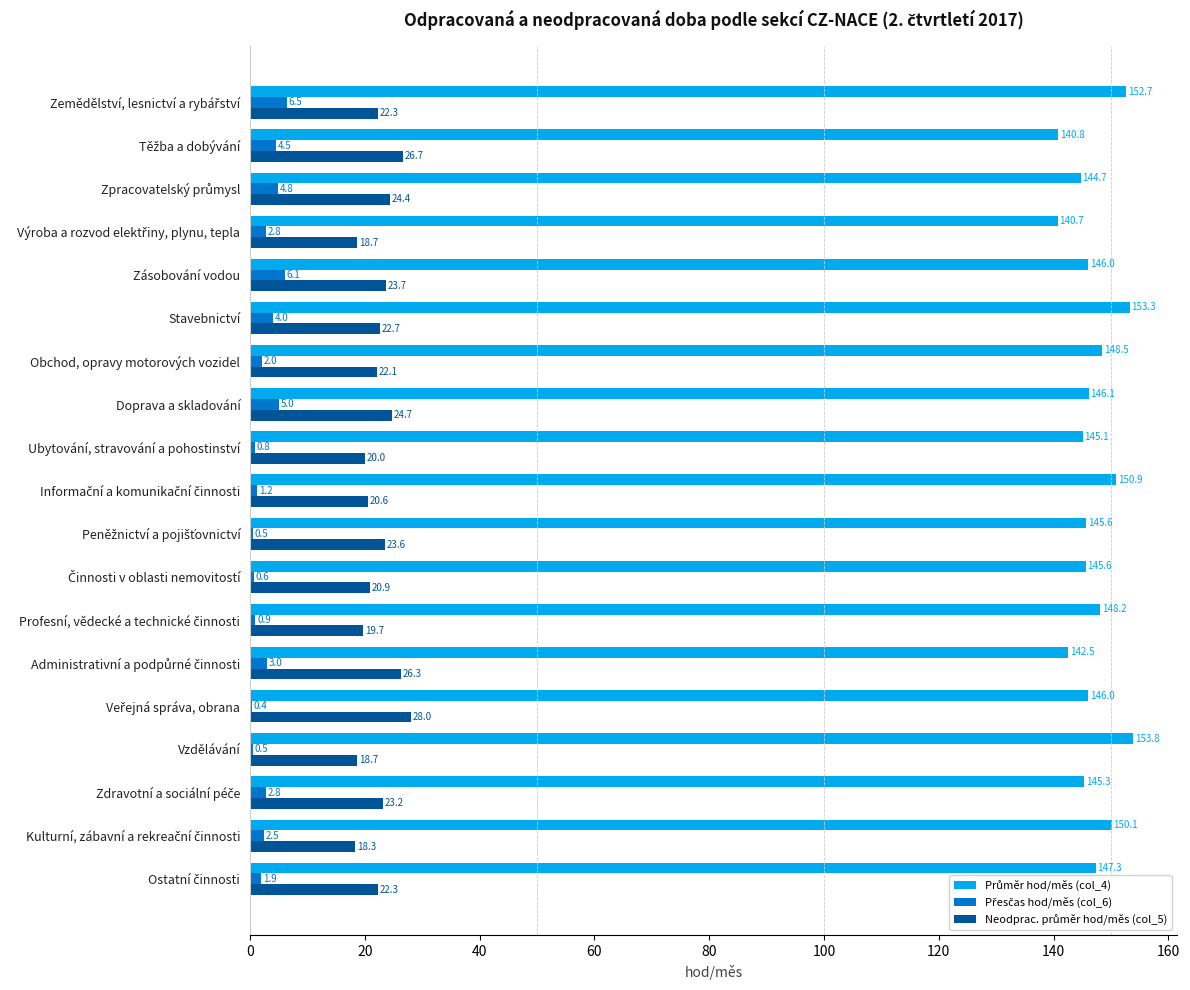

What is the greatest value displayed?

153.8